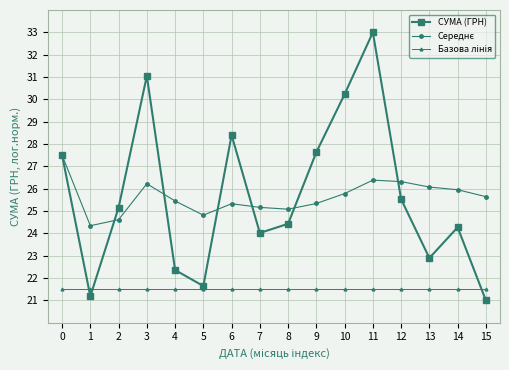

Does the chart display data point markers on the line(s)?

Yes